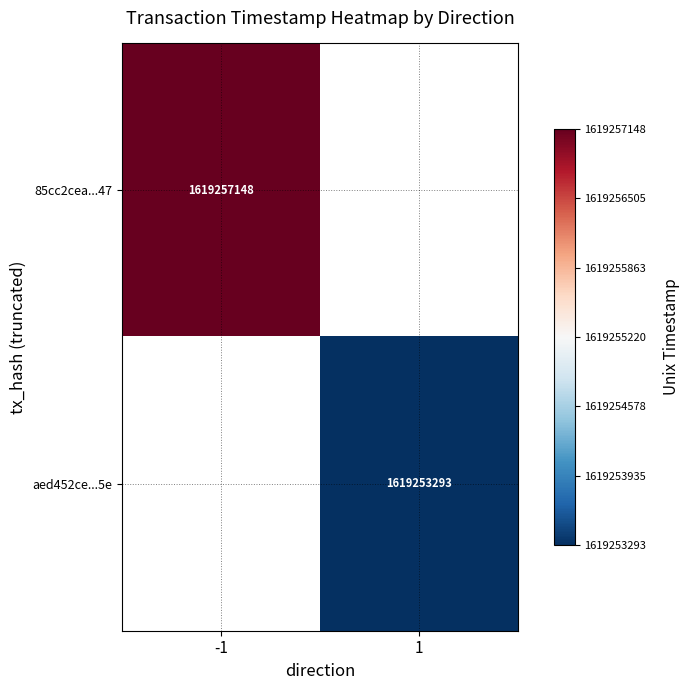

What is the minimum value shown in the chart?

1619253293.0